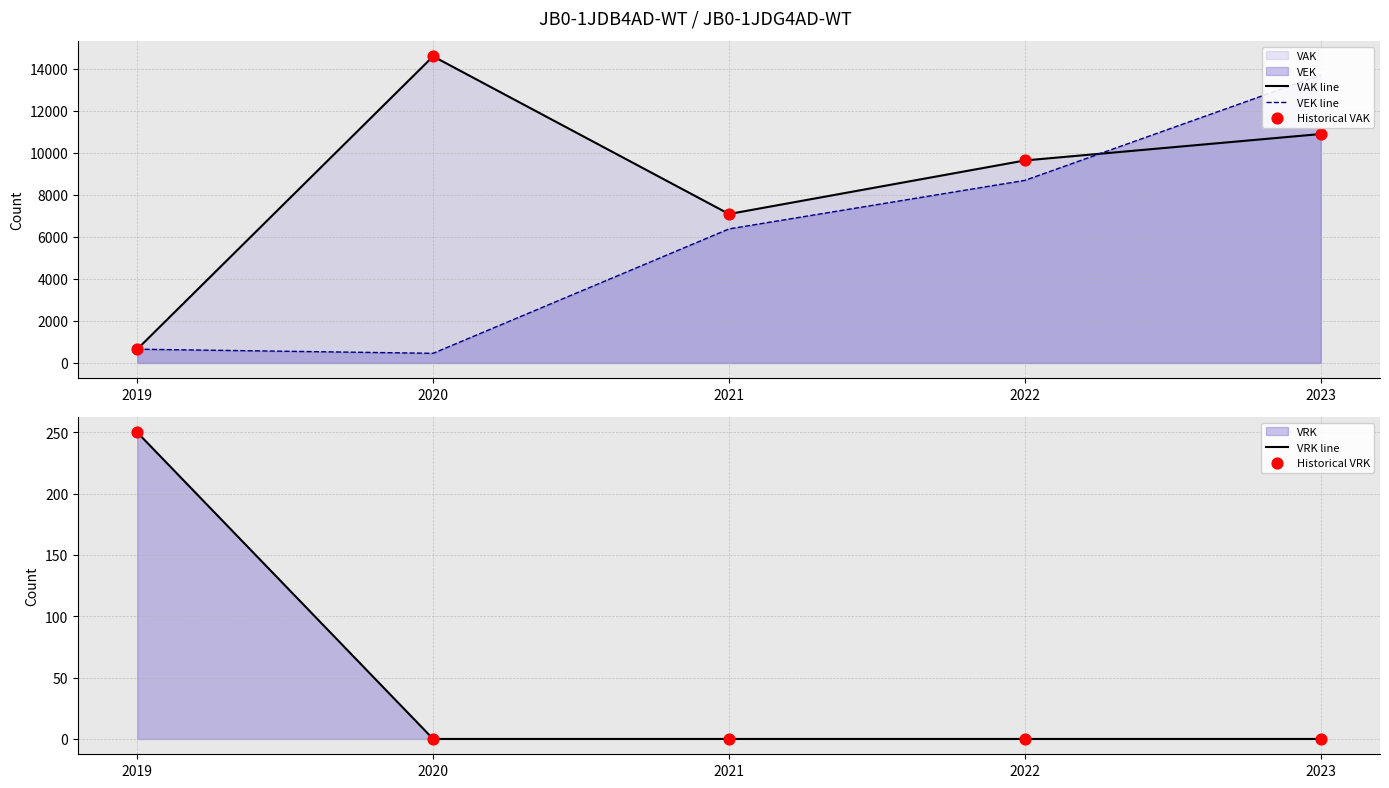

Which series has the largest total across all categories?

VAK line